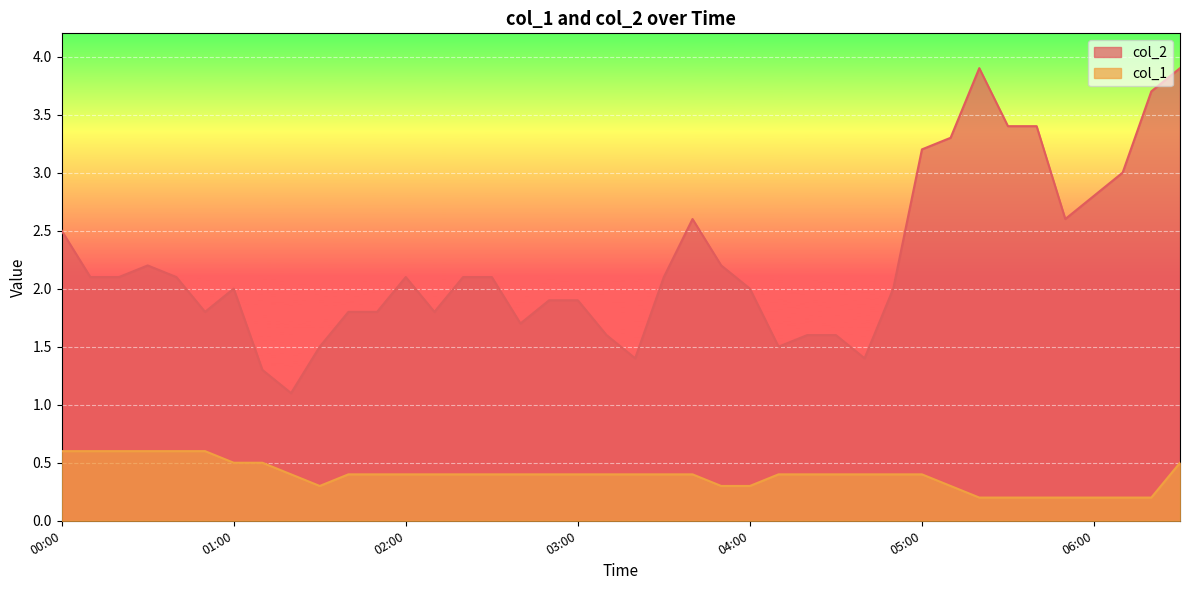

Rank the series at 03:40 from lowest to highest value.

col_1, col_2